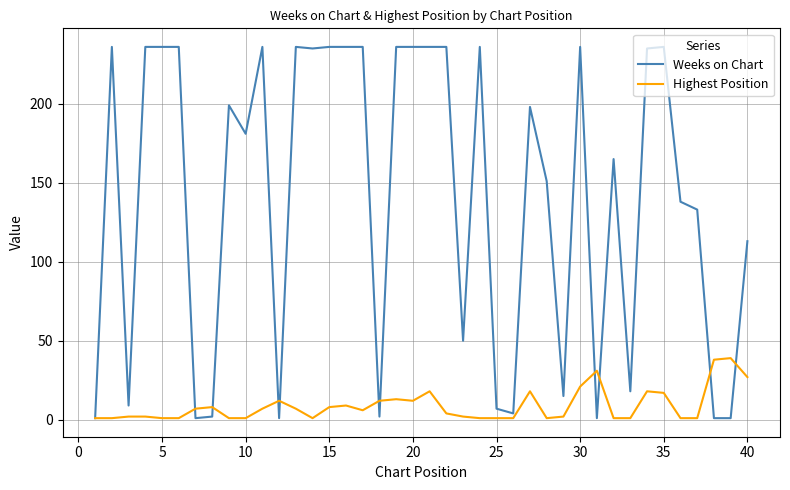

How many lines are shown in the chart?

2